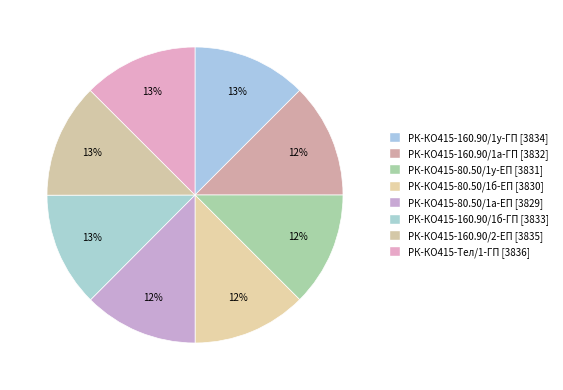

To the nearest percent, what portion does РК-КО415-160.90/1у-ГП represent?

13%